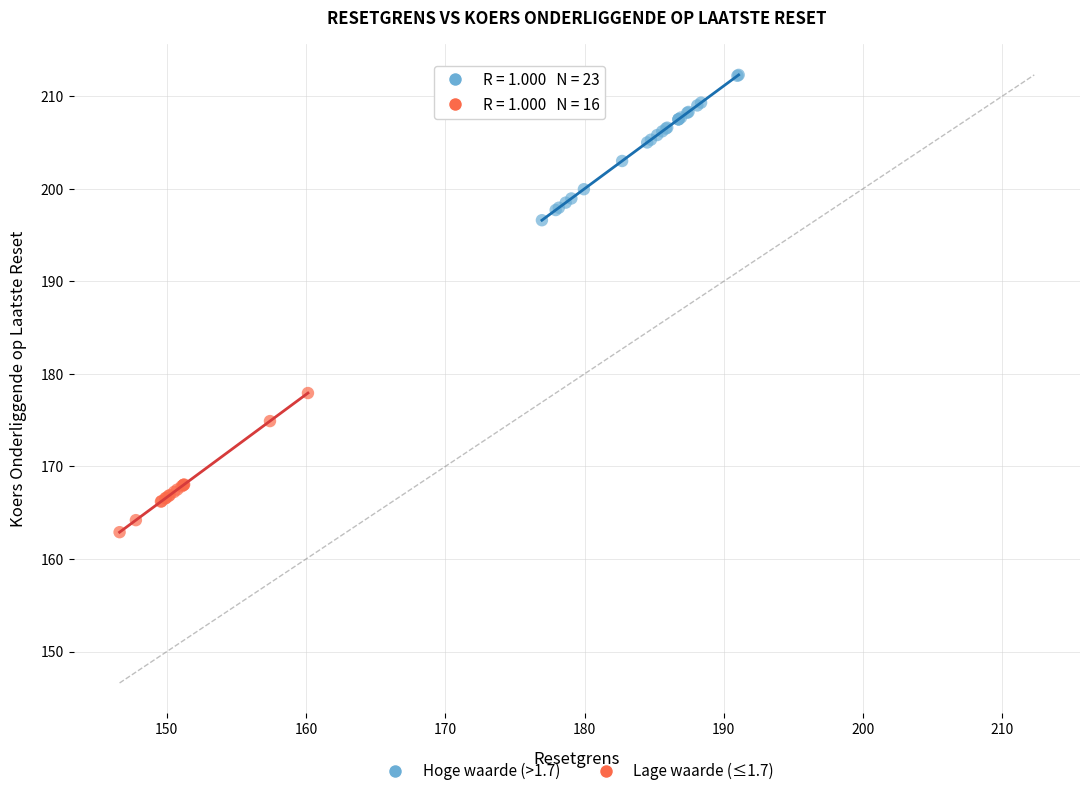

Which series contains the highest Y value?

Hoge waarde (>1.7)